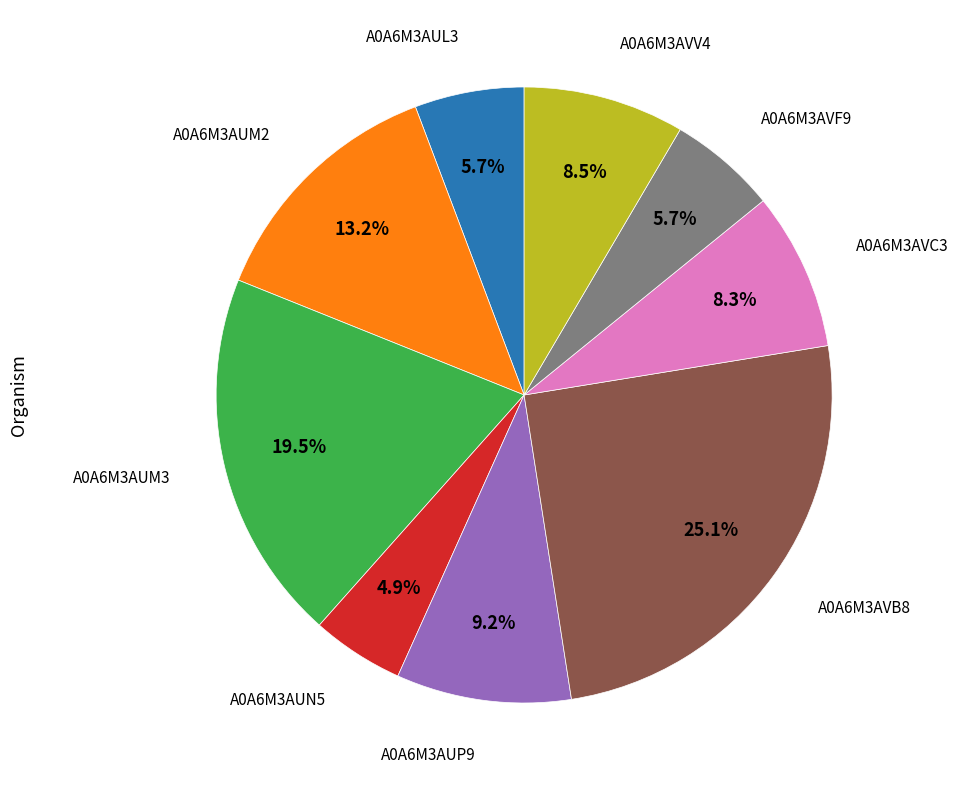

Does any single category account for the majority?

No